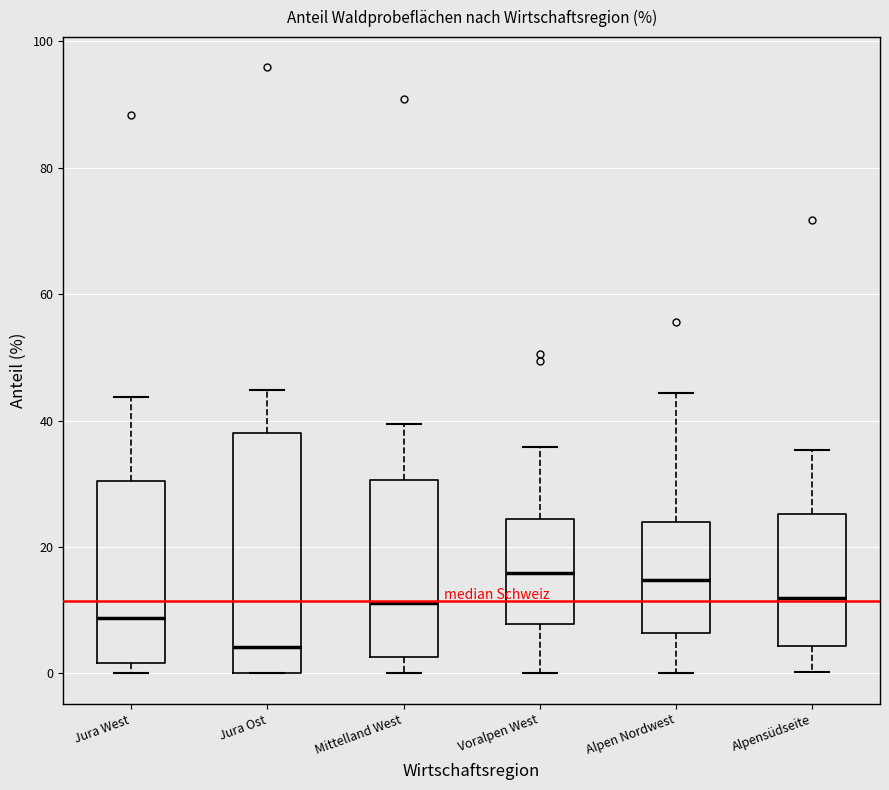

Comparing the boxes themselves (not the whiskers), which one is the tallest?

Jura Ost